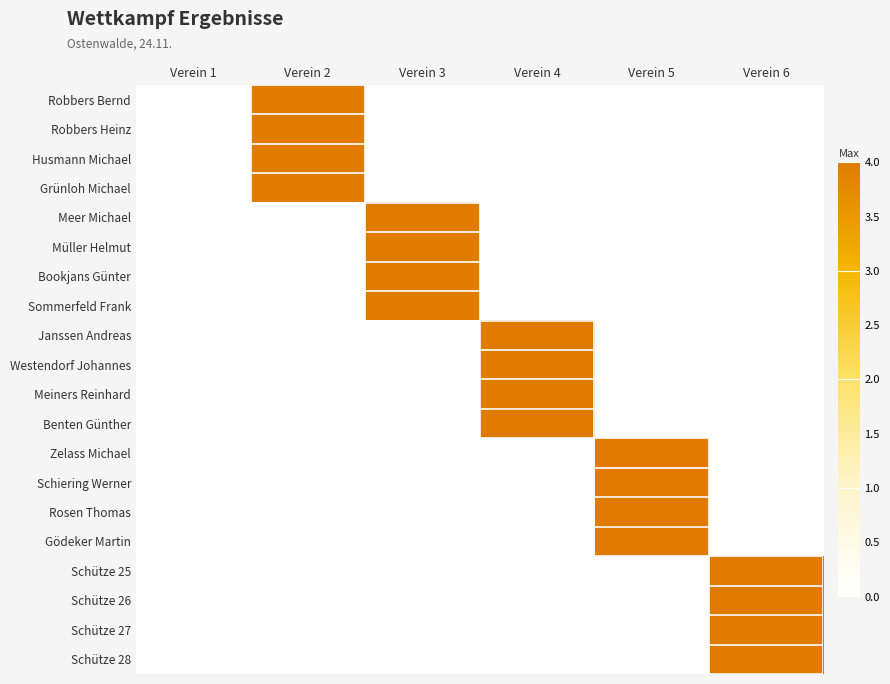

At which category is the sum across all series the highest?

Verein 2